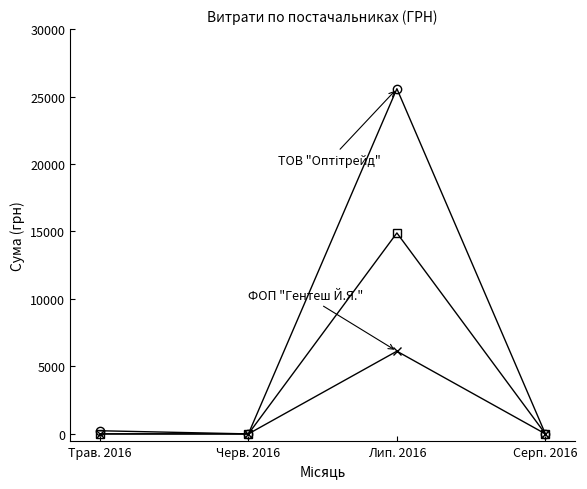

Which label corresponds to the largest value in the chart?

Лип. 2016